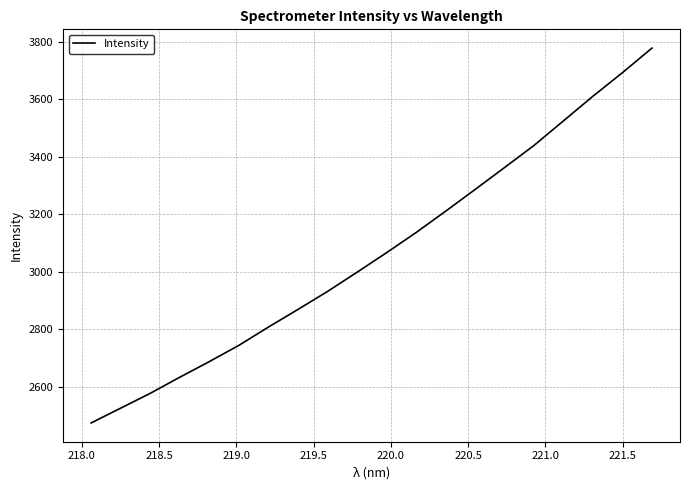

What is the smallest value displayed?

2473.8